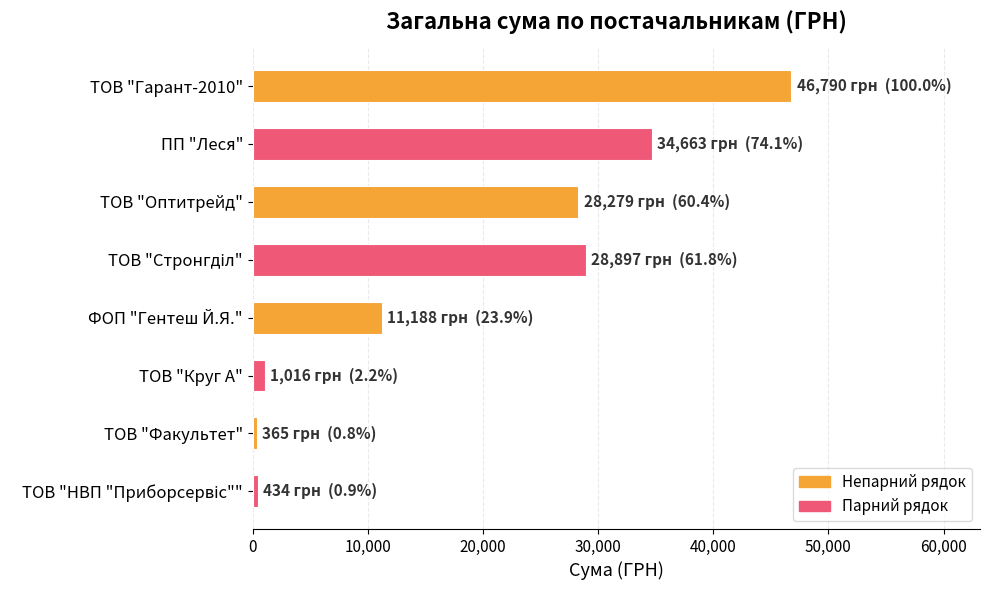

Which has a higher value, ФОП "Гентеш Й.Я." or ТОВ "Оптитрейд"?

ТОВ "Оптитрейд"